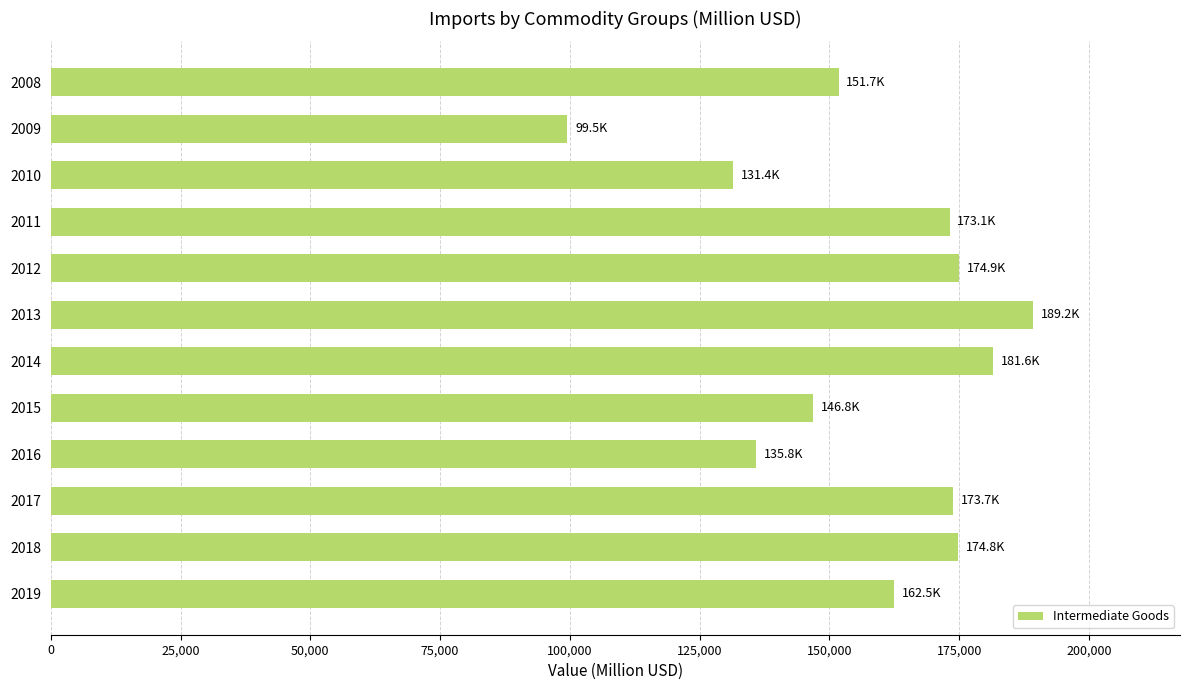

What is the change in value from 2012 to 2013?

+14222.1